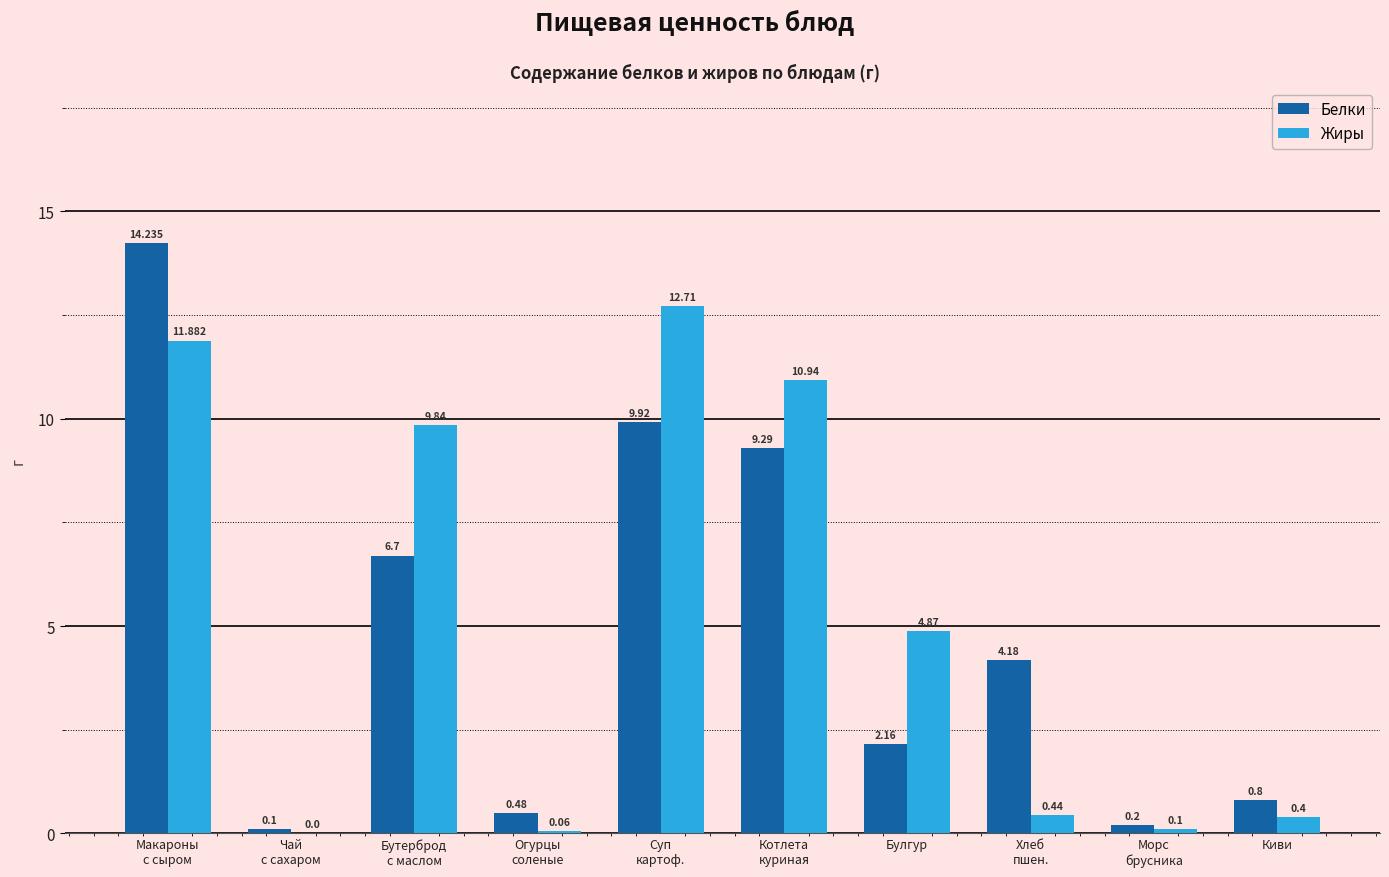

What are all the series names shown in the legend?

Белки, Жиры